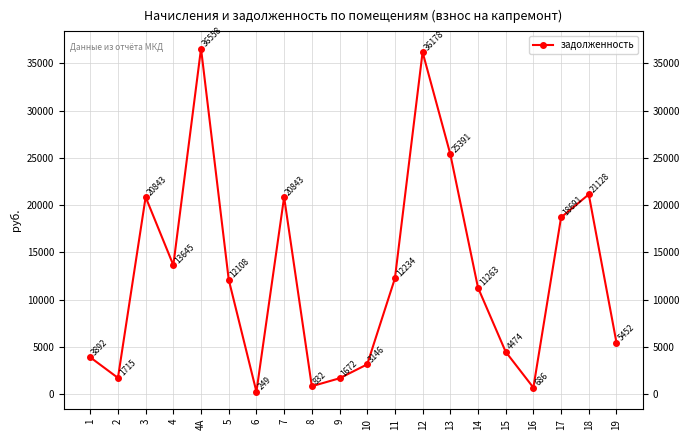

At which category does the chart reach its minimum across all series?

6